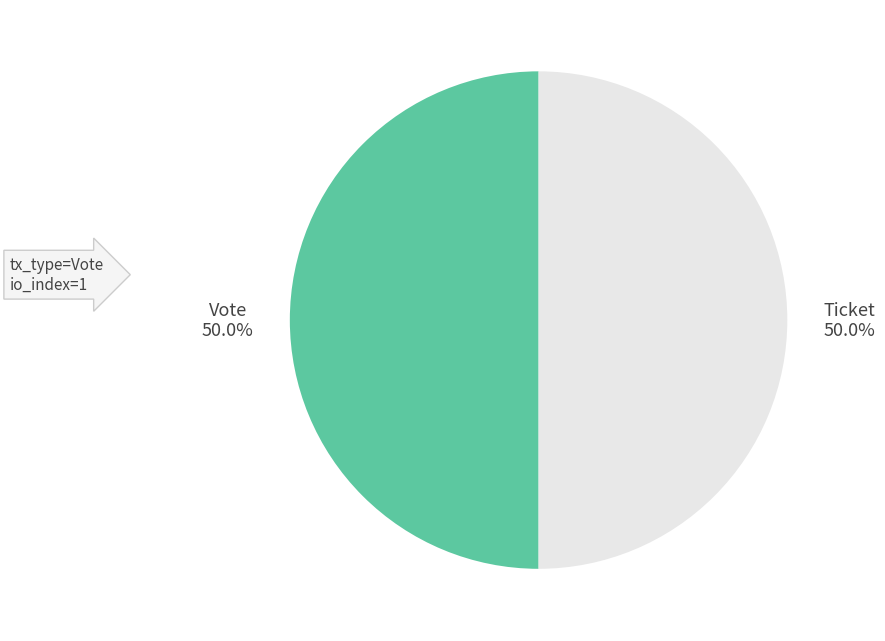

How many slices are in this pie chart?

2